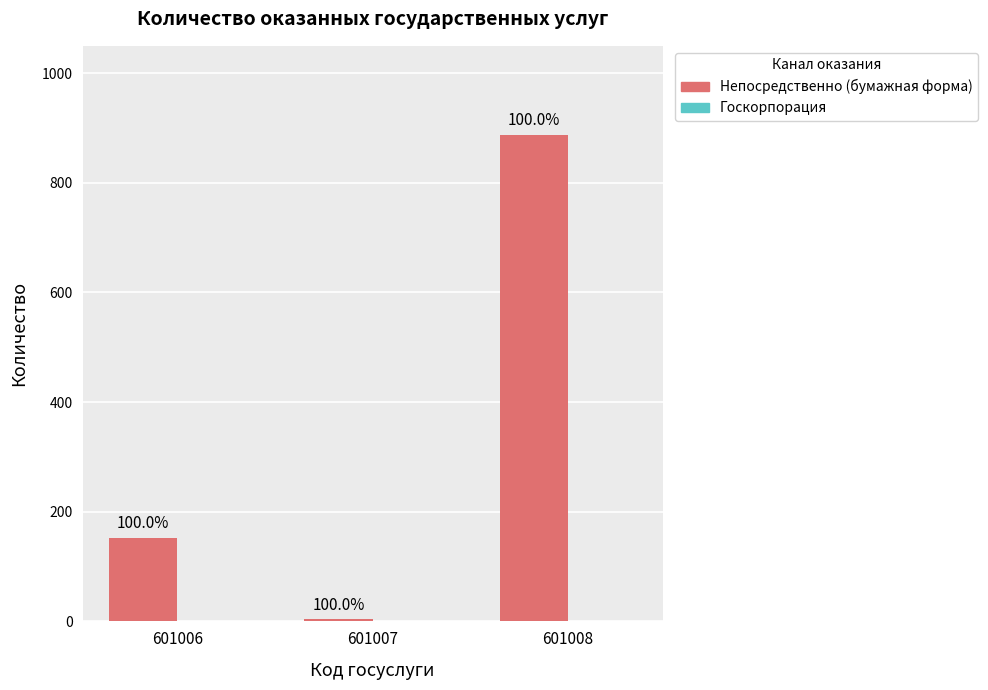

At which category does the chart reach its peak across all series?

601008